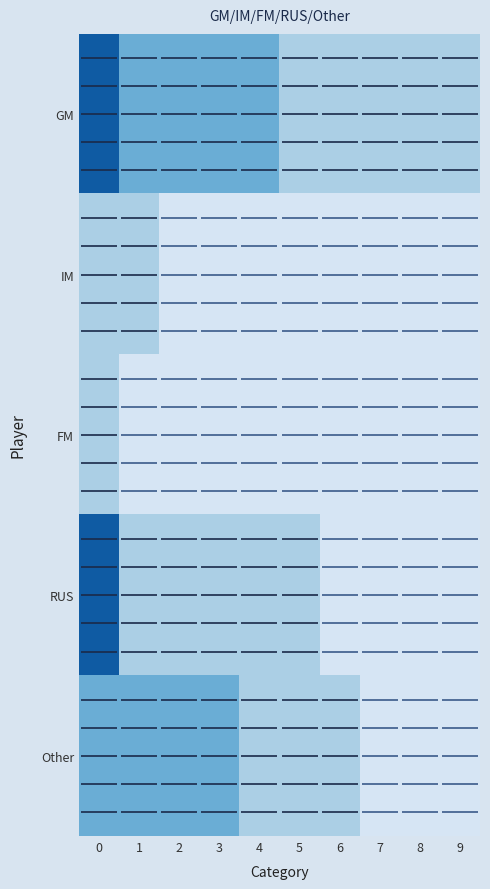

Count the number of categories in the chart.

10